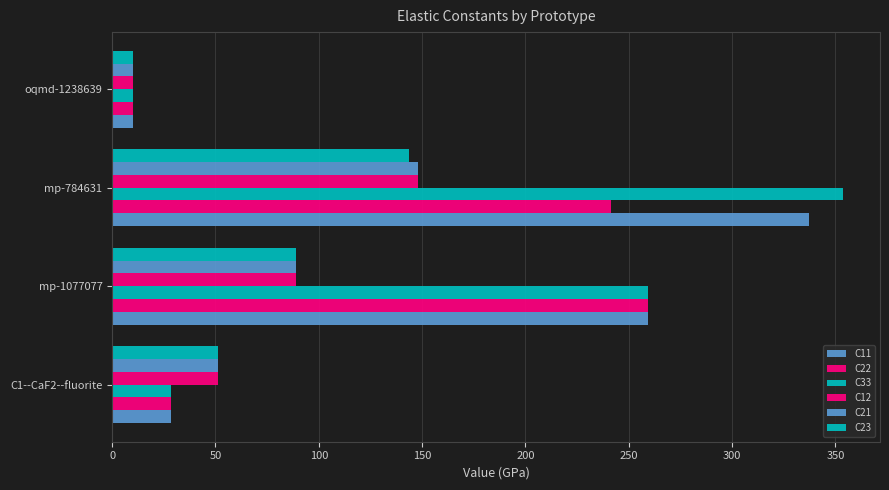

How many values in the C33 series are below 259?

2